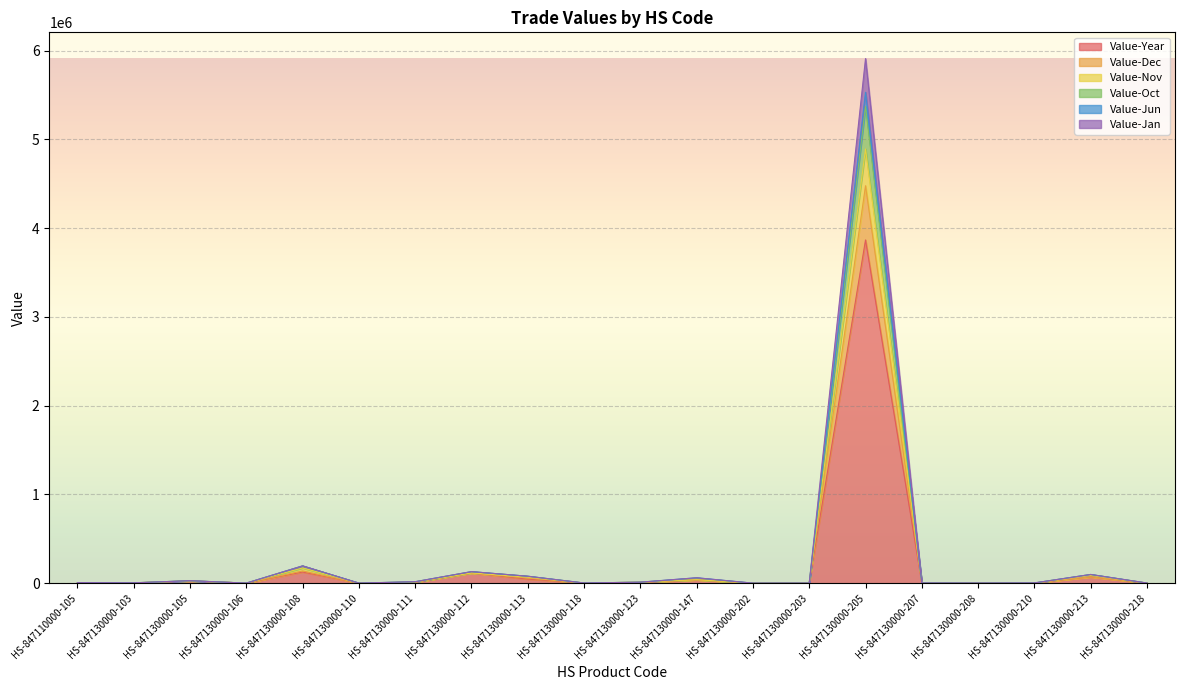

What position from the left is HS-847130000-108?

5